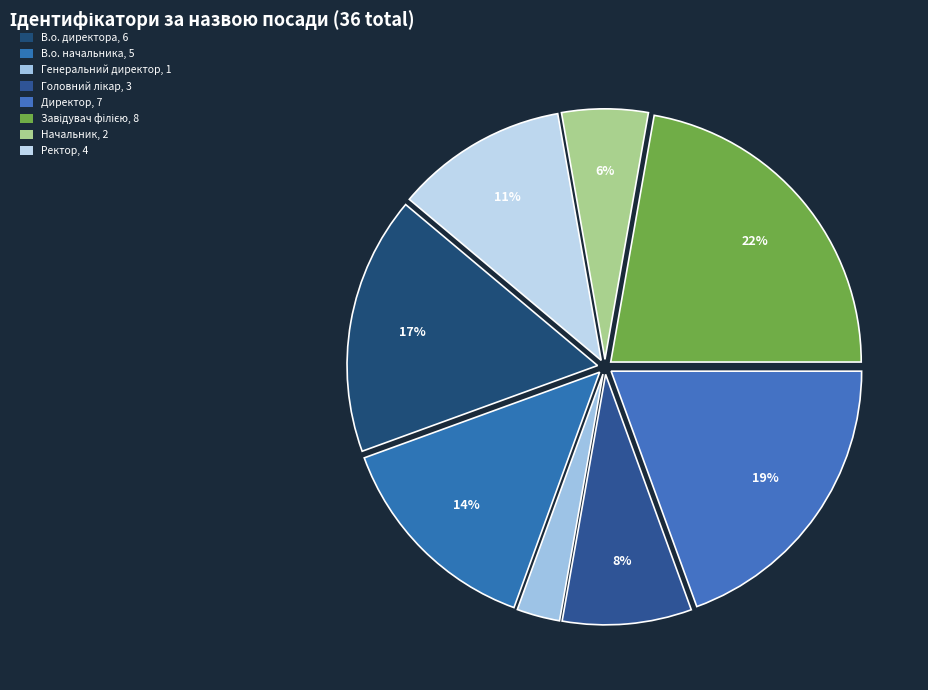

Does Директор represent more than half of the total?

No